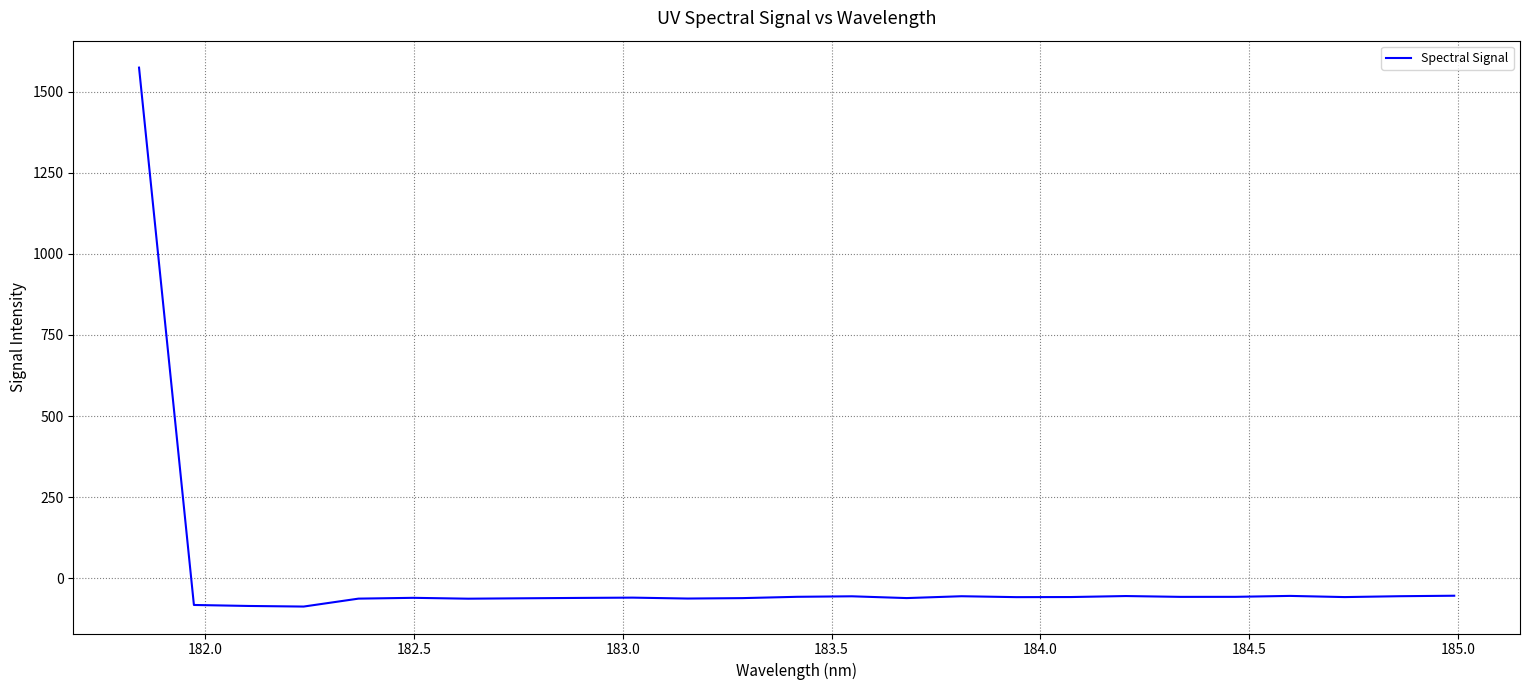

What is the difference between the maximum and minimum values?

1662.1